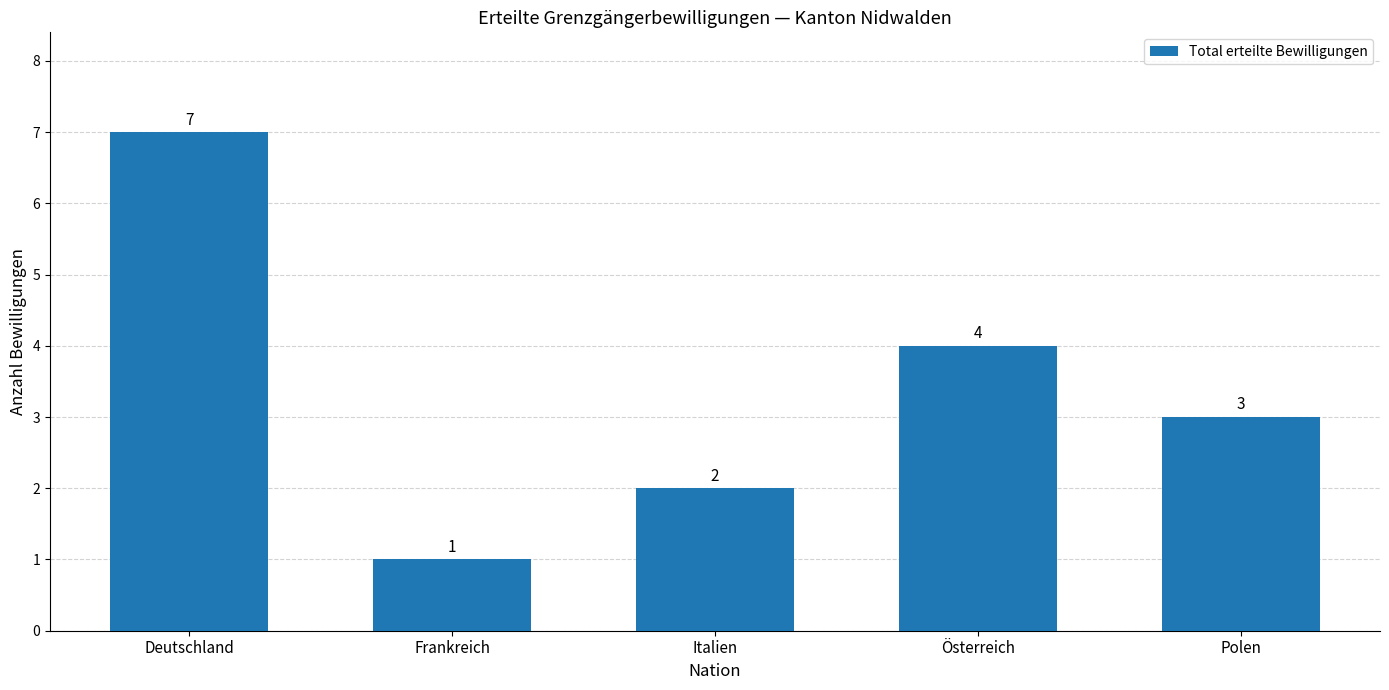

How many series are shown in this chart?

1